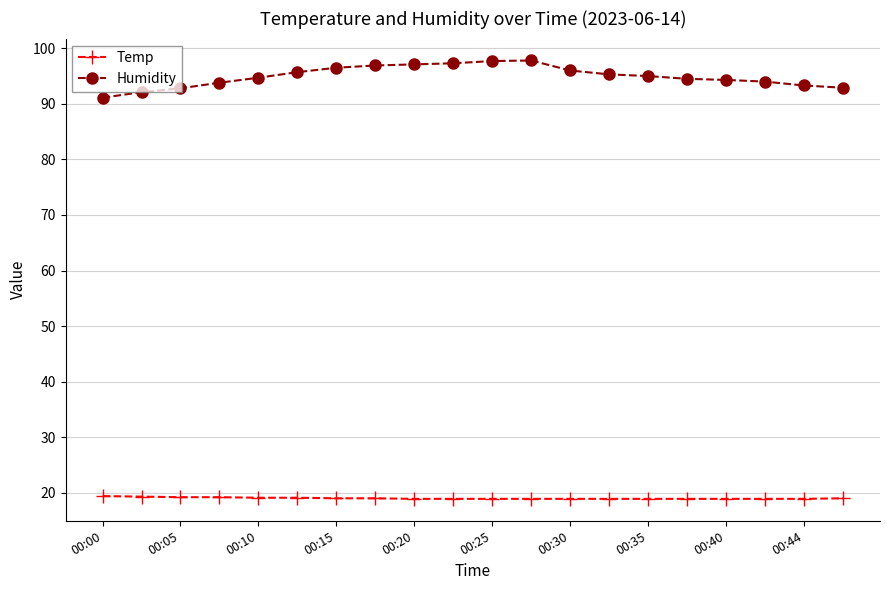

Which series has the widest spread of values?

Humidity